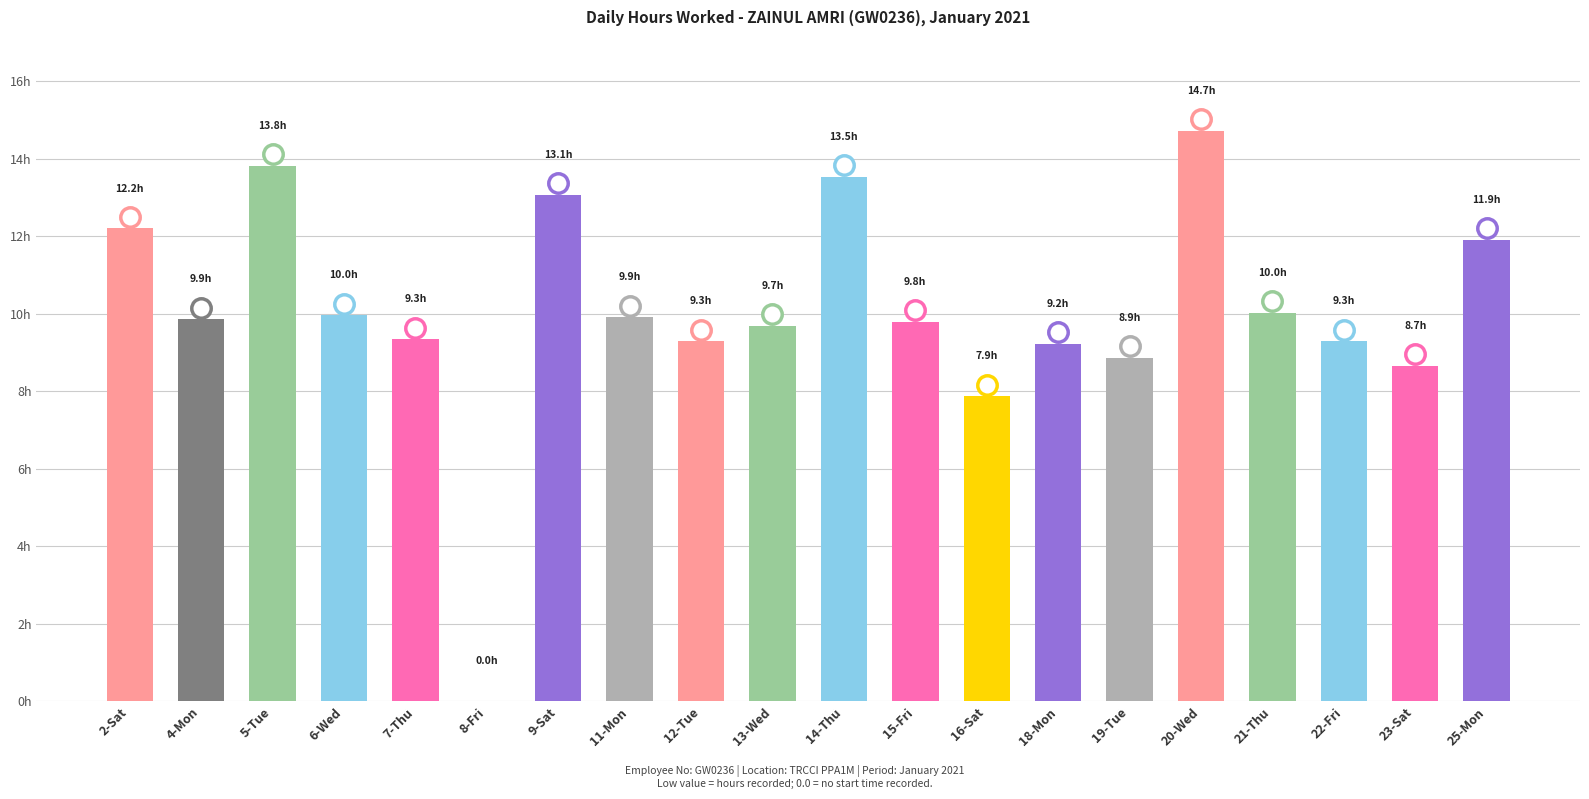

What is the label of the 12th bar from the right?

12-Tue